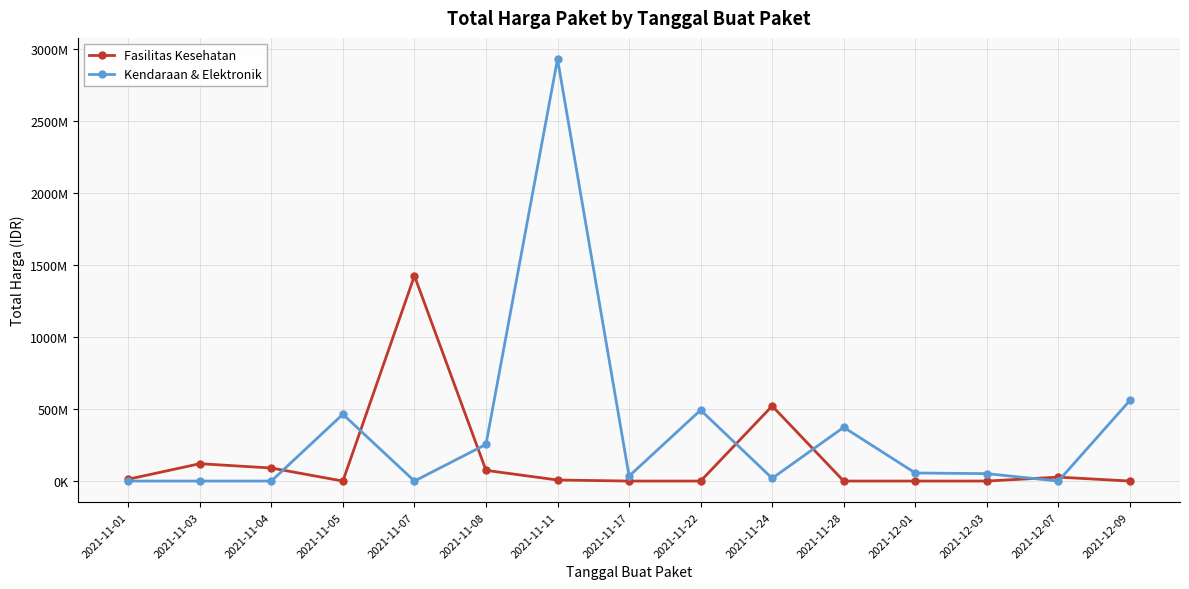

What is the value of the Fasilitas Kesehatan point at the 3rd from the left?

90672075